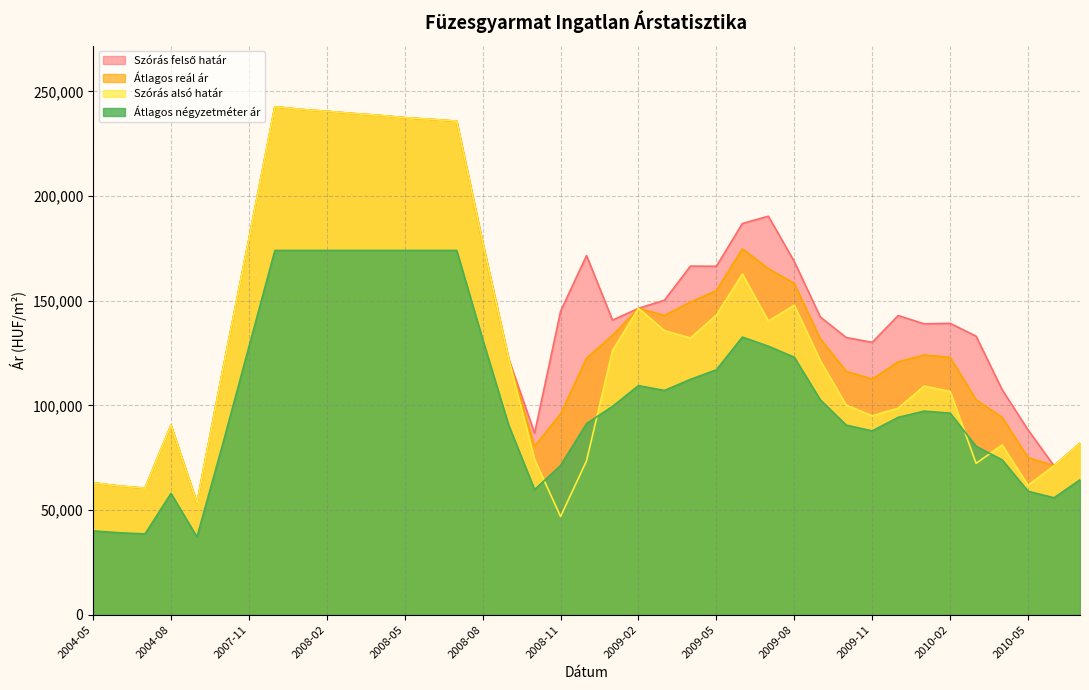

At which category is the sum across all series the highest?

2007-12